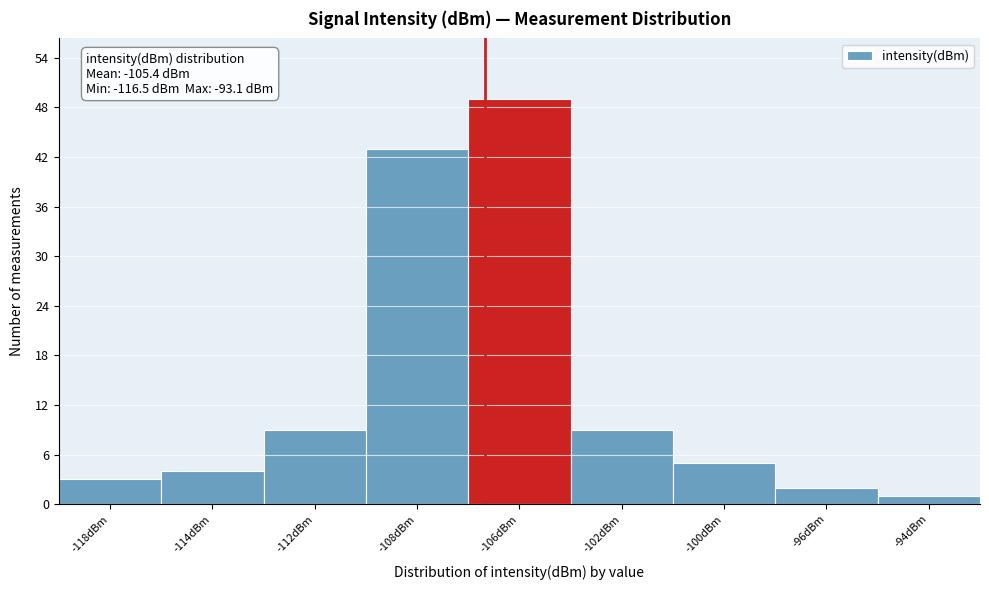

Reading right to left, what are all the values shown in this chart?

1	2	5	9	49	43	9	4	3